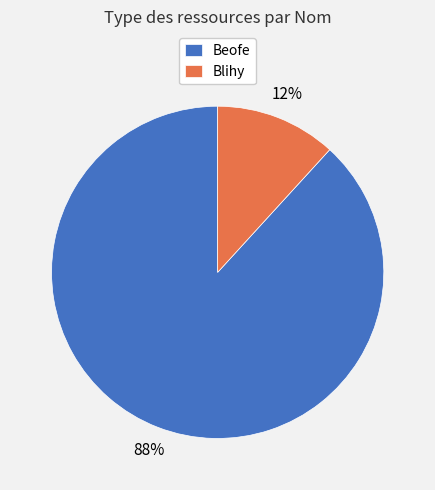

Which slice is the smallest?

Blihy